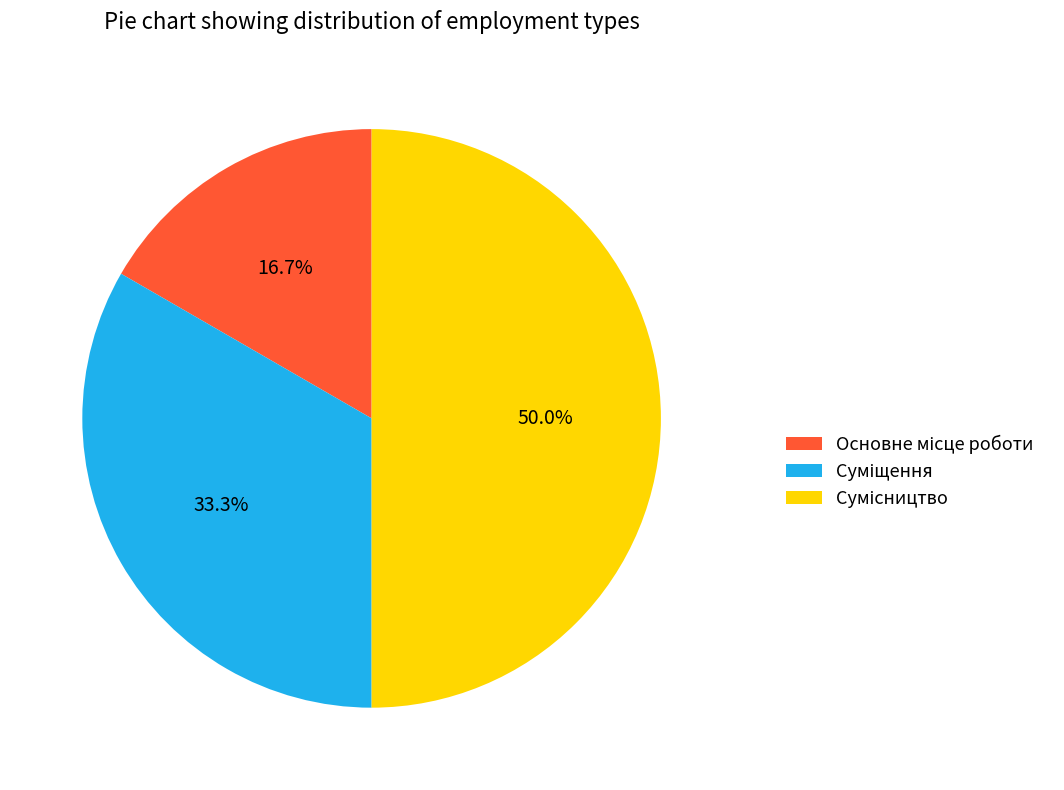

What percentage do Суміщення and Основне місце роботи together represent?

50.0%